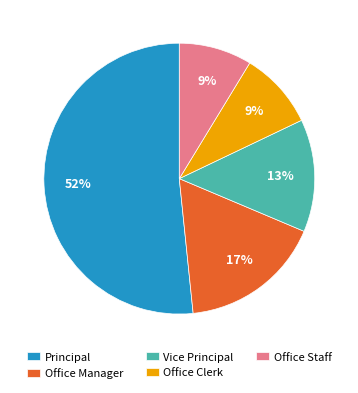

How many segments does this pie chart have?

5